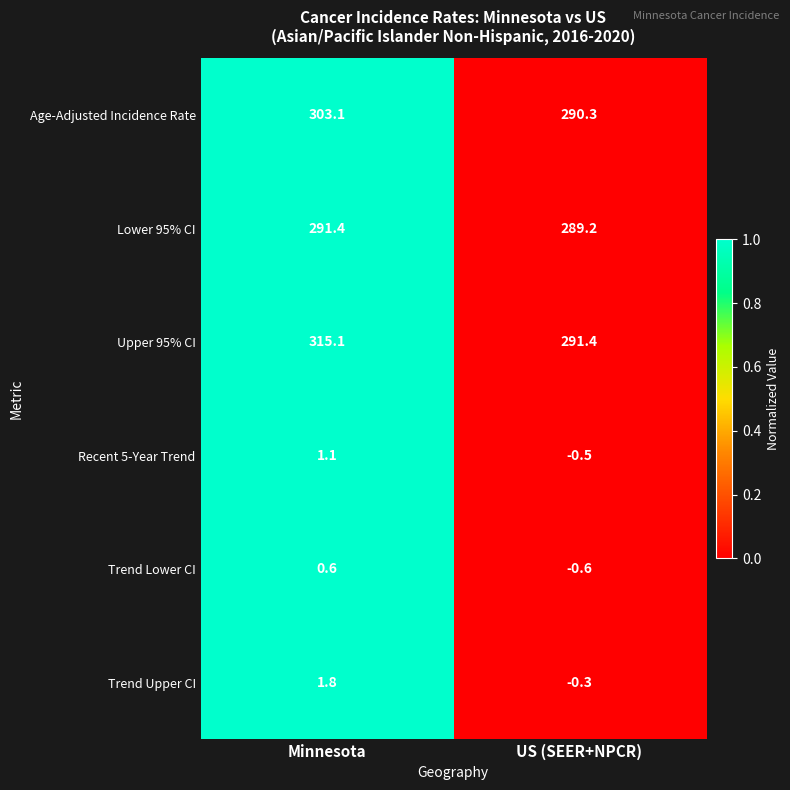

True or false: Age-Adjusted Incidence Rate has a value of 142.2 at US (SEER+NPCR).

False